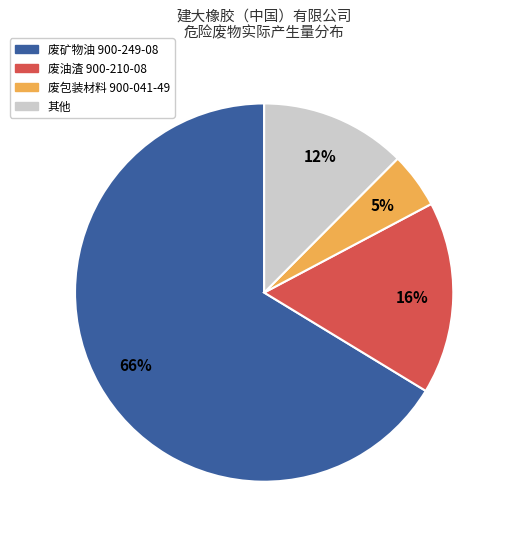

Is there a majority slice in this chart?

Yes